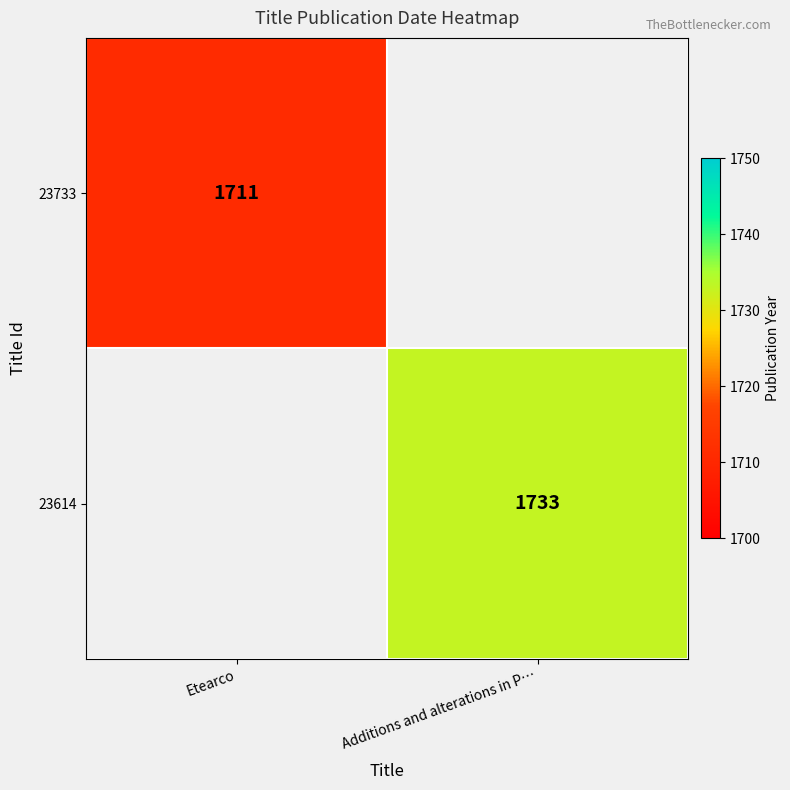

True or false: 23614 has a value of 1733 at Additions and alterations in P….

True